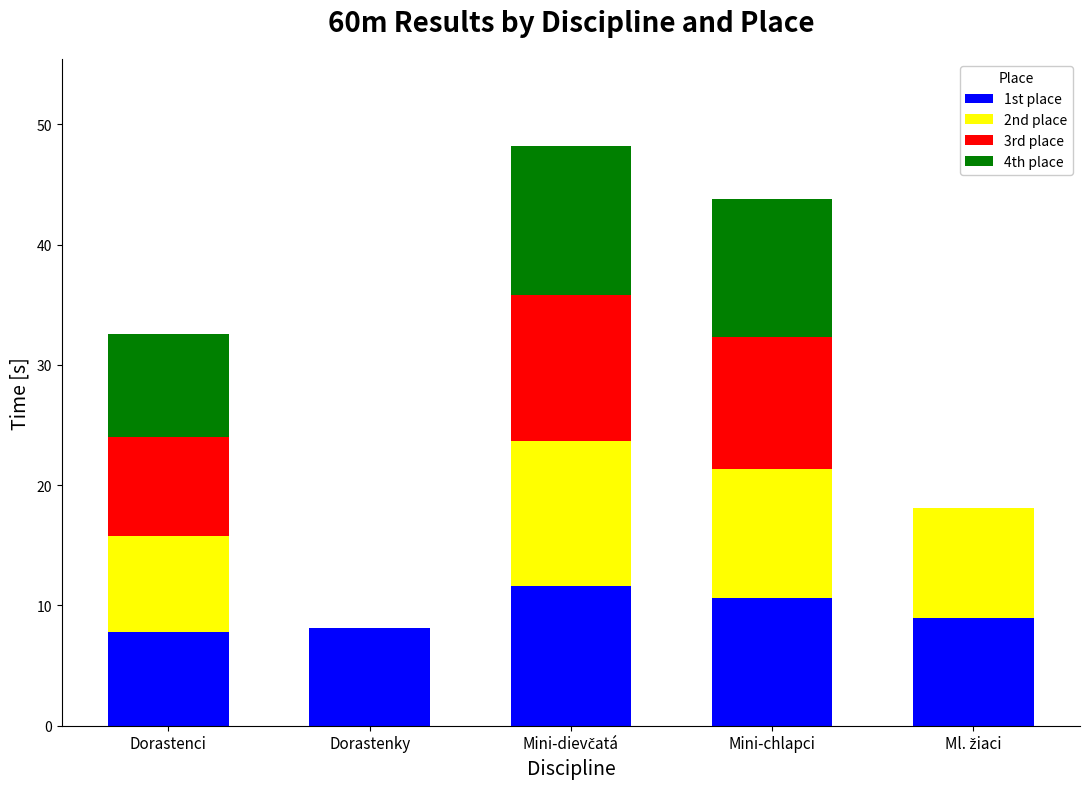

What is the maximum value for 1st place?

11.6